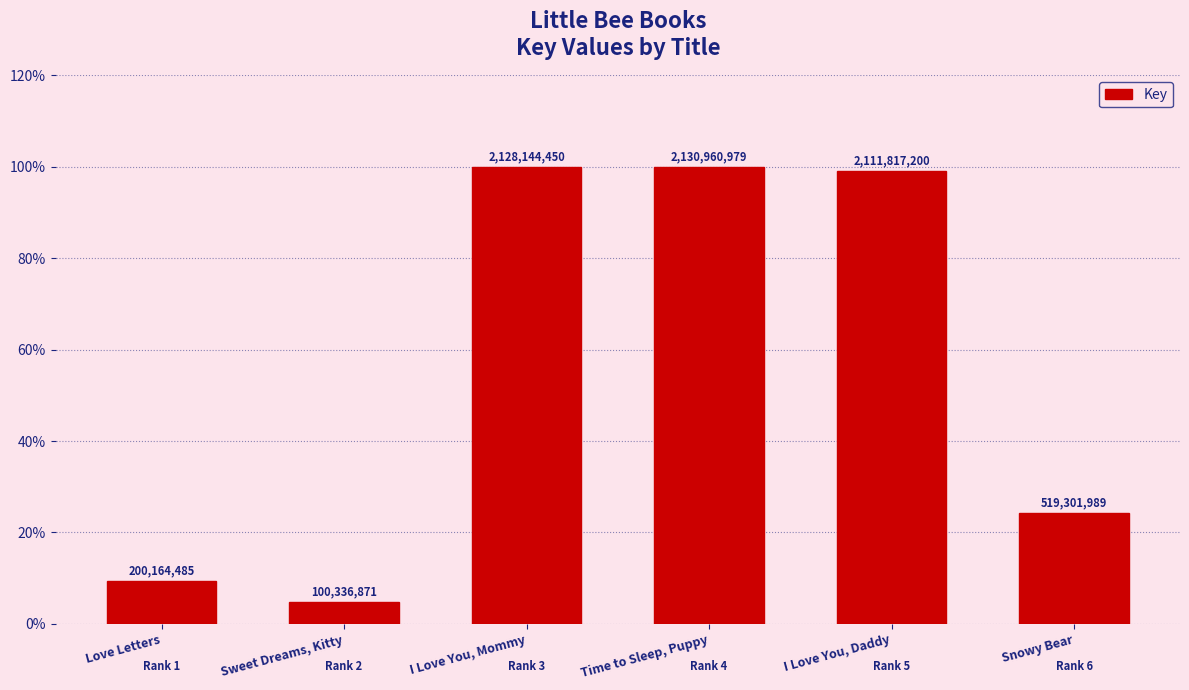

Does the chart contain any negative values?

No